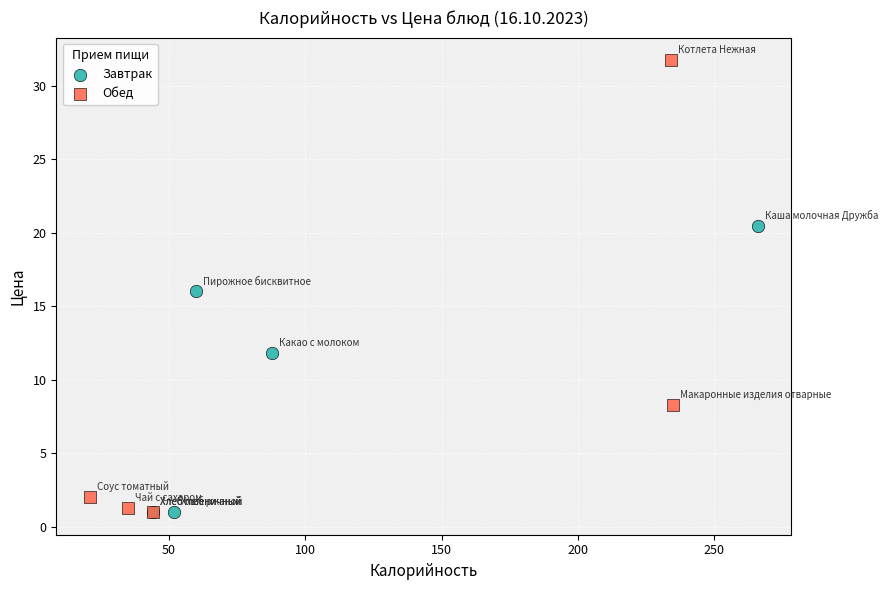

Which series reaches the maximum Y coordinate?

Обед